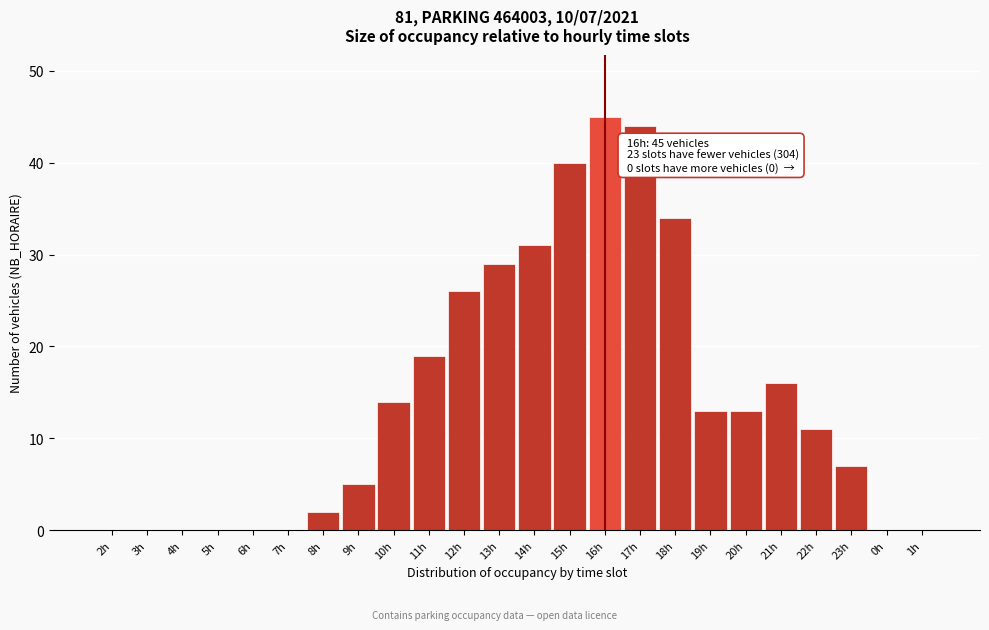

Reading left to right, list all the values displayed in this chart.

2h=0	3h=0	4h=0	5h=0	6h=0	7h=0	8h=2	9h=5	10h=14	11h=19	12h=26	13h=29	14h=31	15h=40	16h=45	17h=44	18h=34	19h=13	20h=13	21h=16	22h=11	23h=7	0h=0	1h=0